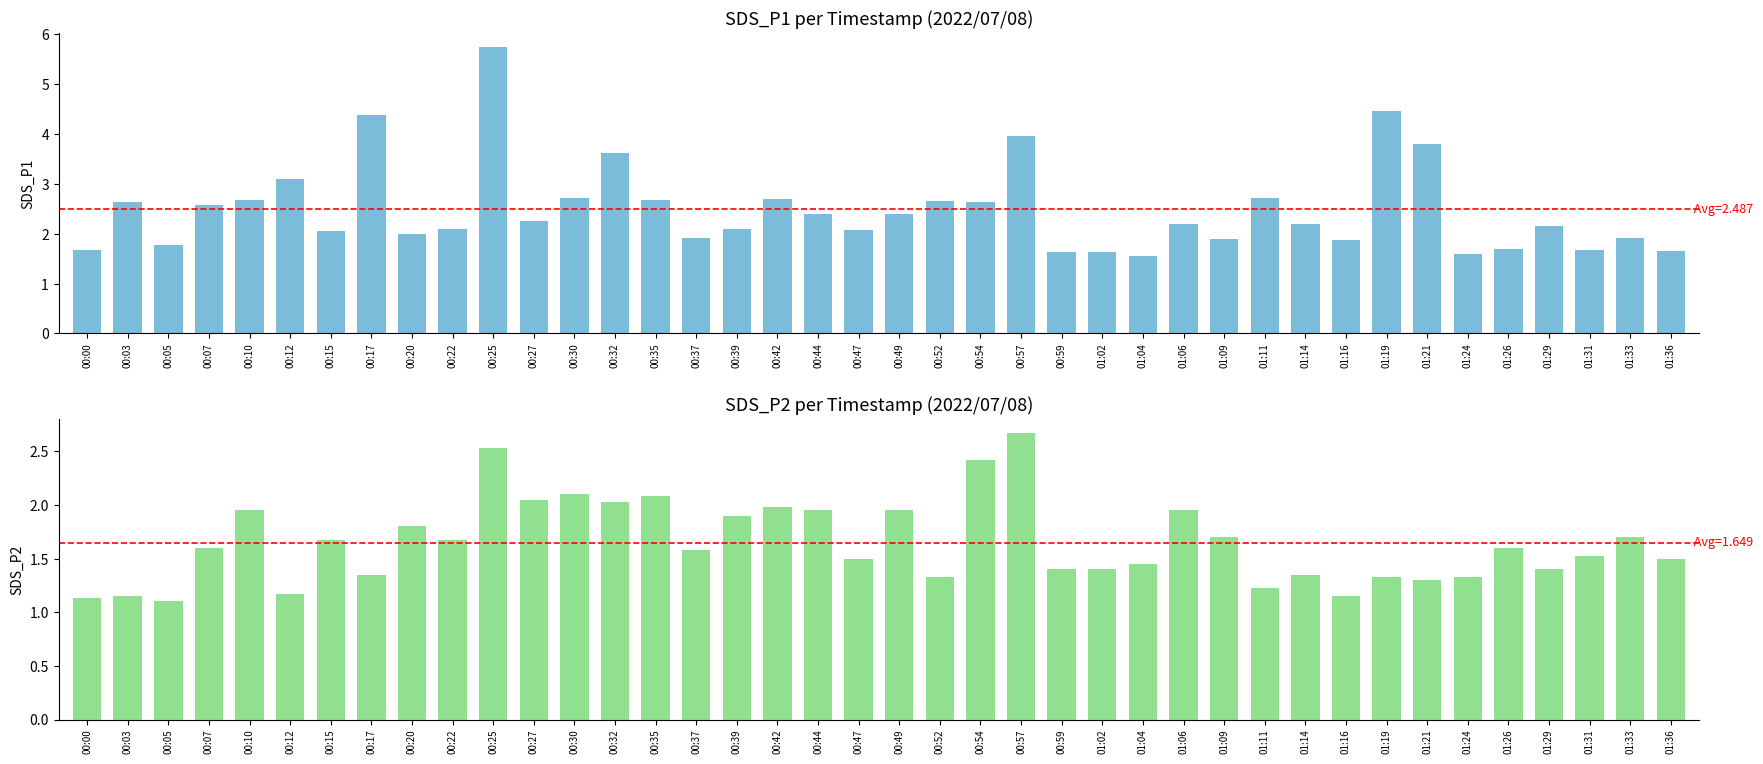

What is the highest value of the SDS_P2 series?

2.7